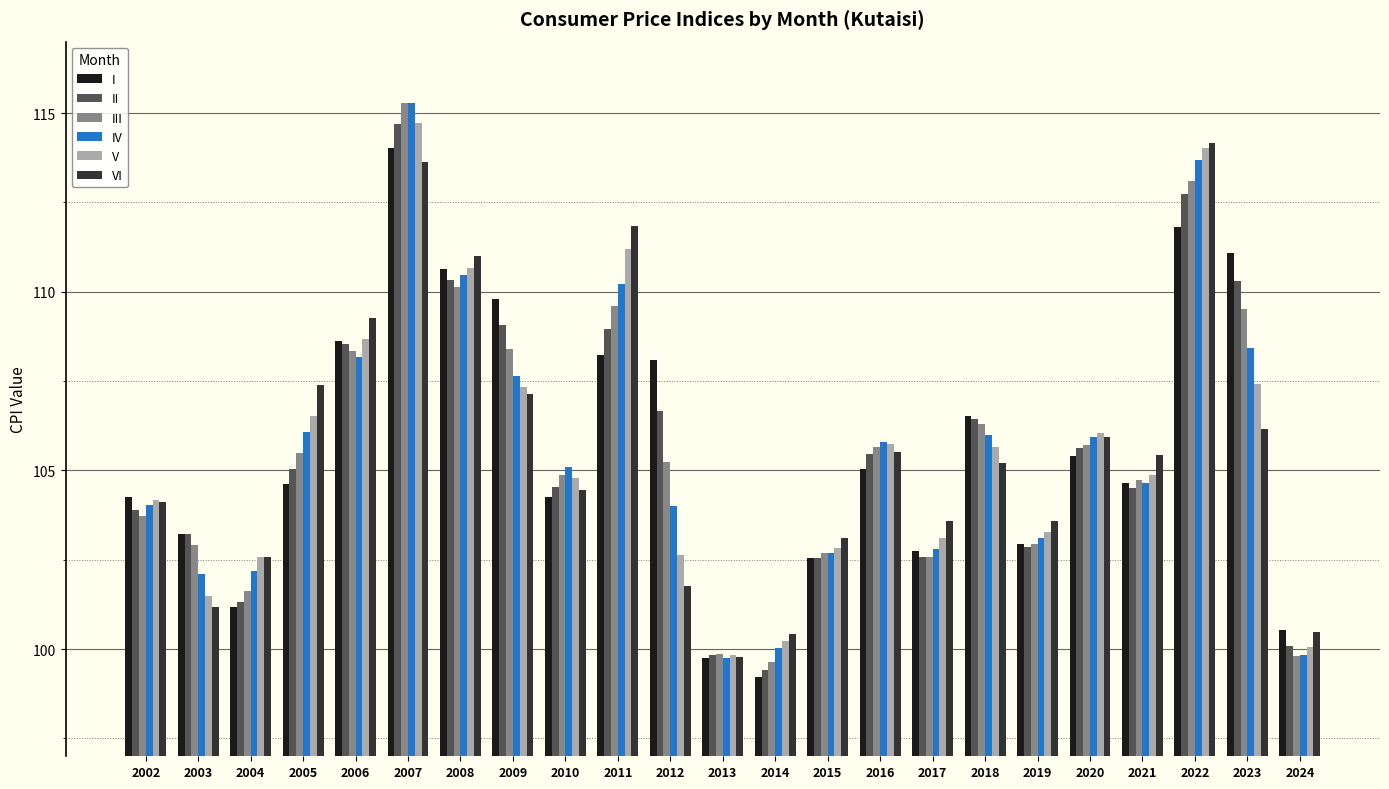

What is the total value across all series at 2013?

598.8